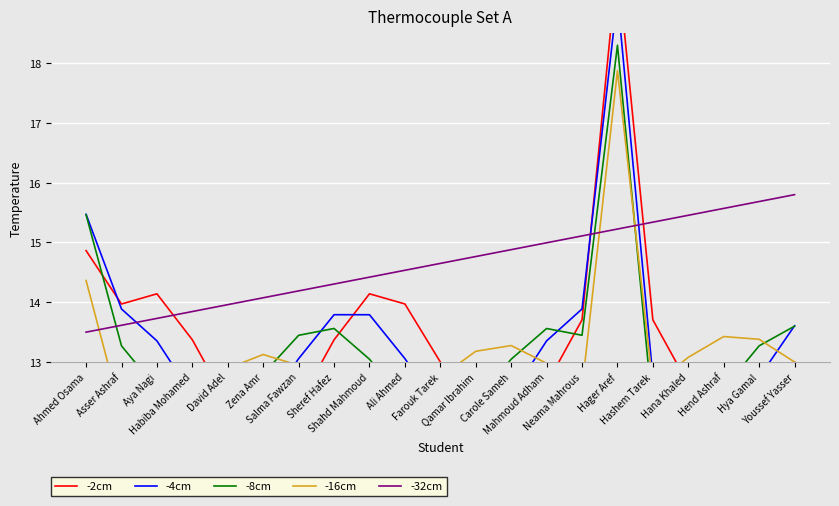

Which series has the largest range (max minus min)?

-2cm